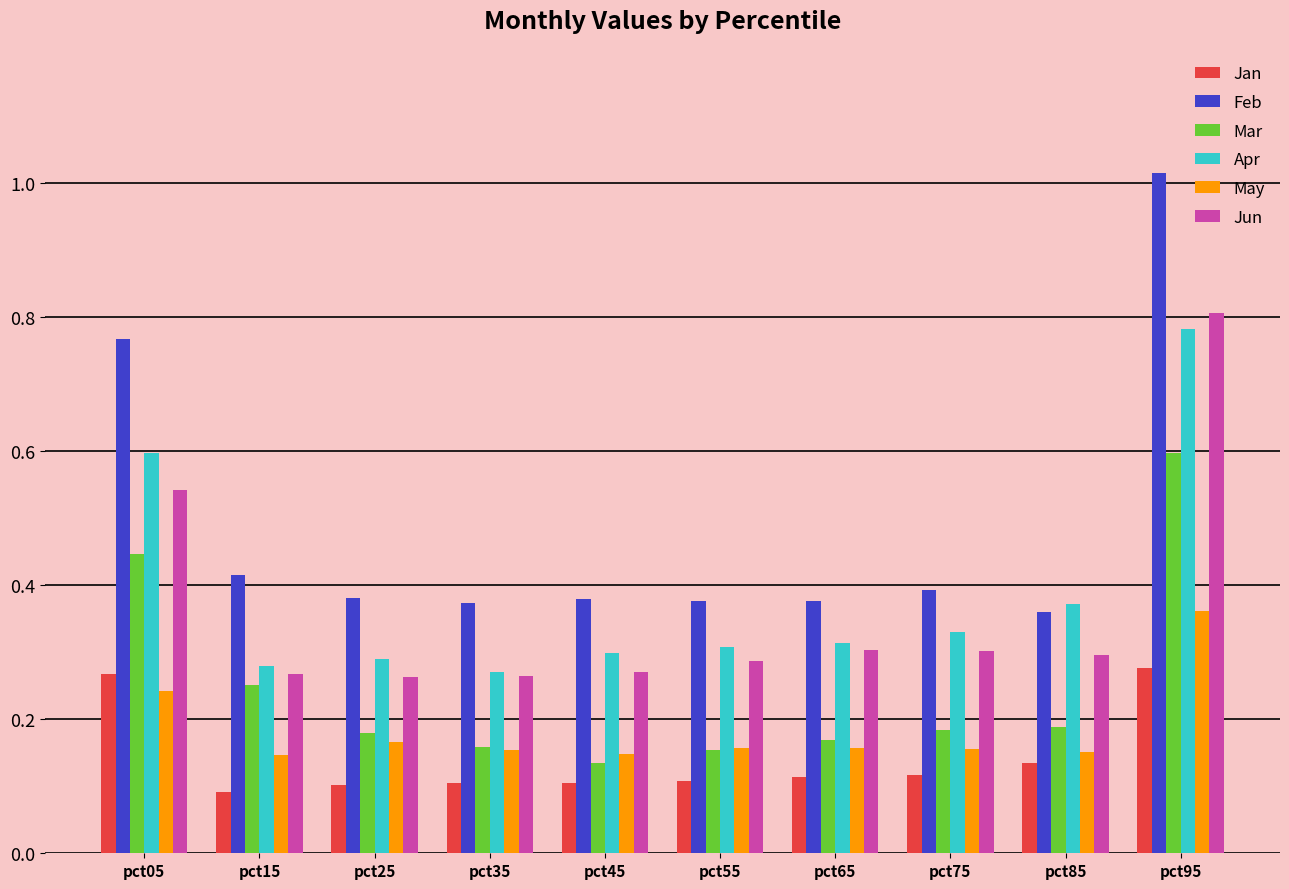

What is the sum of the Feb values at pct95 and pct55?

1.4